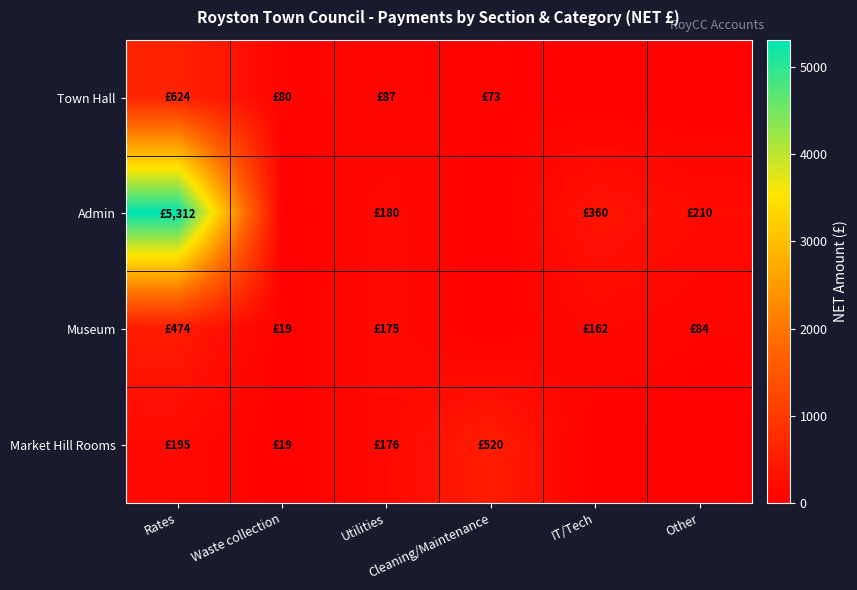

Rank the series by their maximum value, from highest to lowest.

Admin, Town Hall, Market Hill Rooms, Museum